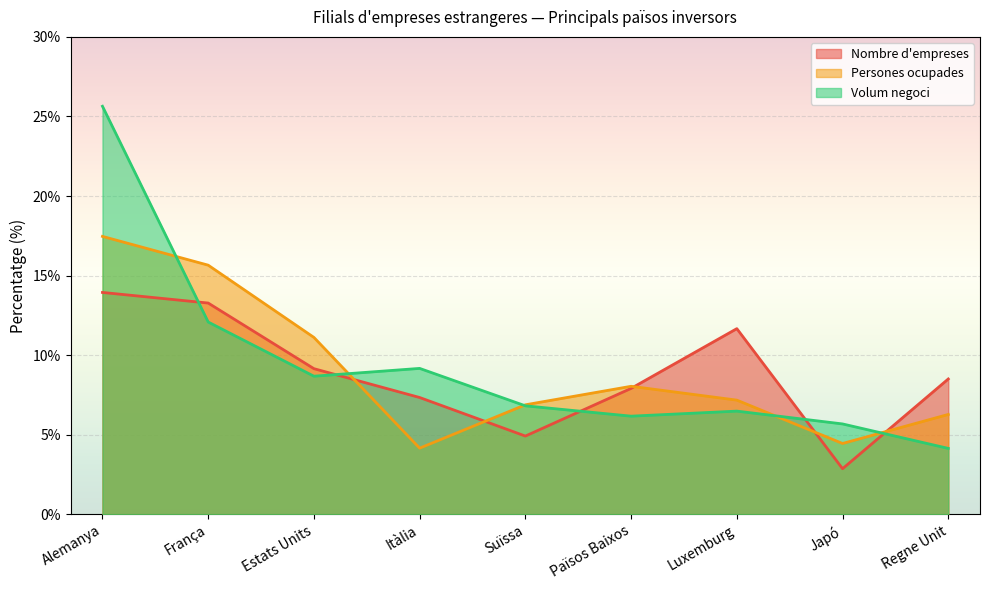

What are all the series names shown in the legend?

Nombre d'empreses, Persones ocupades, Volum negoci